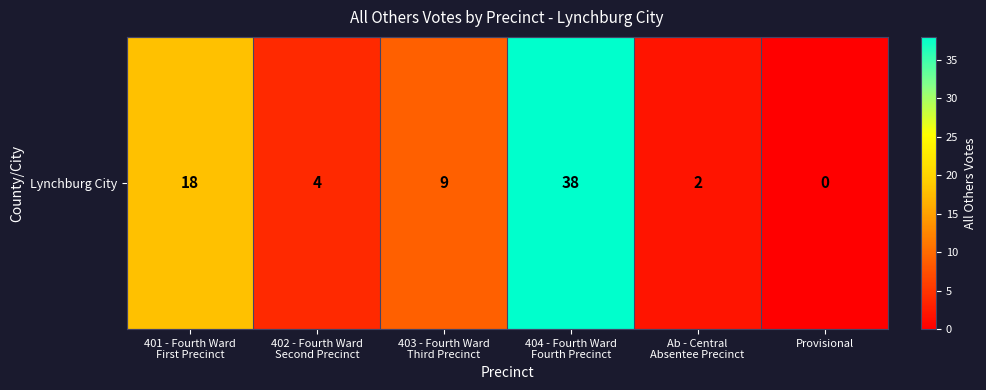

Rank the categories by value from highest to lowest.

404 - Fourth Ward
Fourth Precinct, 401 - Fourth Ward
First Precinct, 403 - Fourth Ward
Third Precinct, 402 - Fourth Ward
Second Precinct, Ab - Central
Absentee Precinct, Provisional